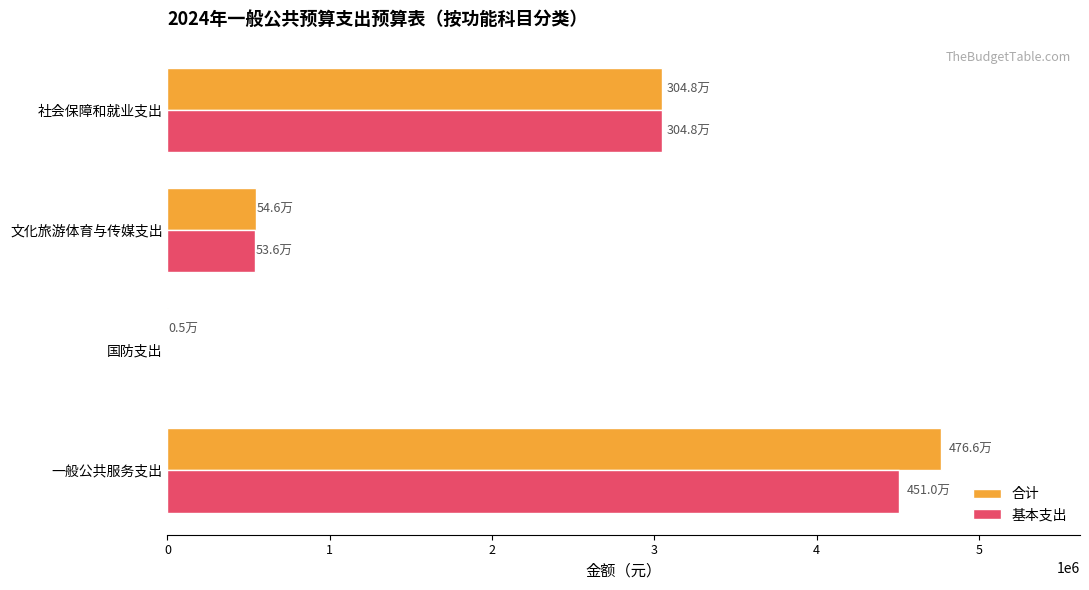

What is the sum of the 合计 values at 文化旅游体育与传媒支出 and 社会保障和就业支出?

3594453.1